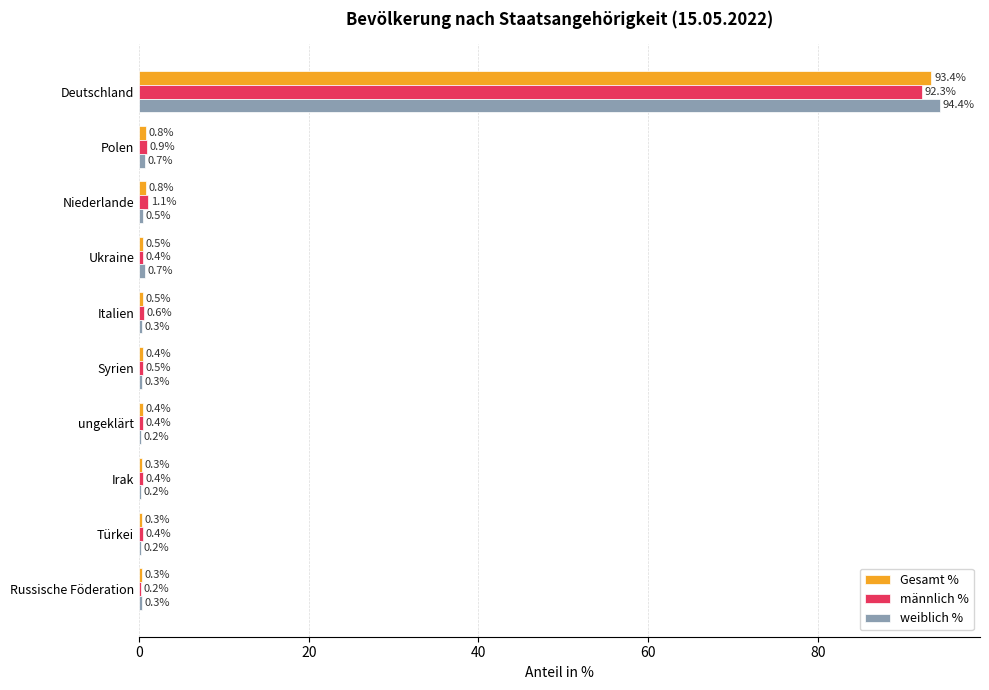

Which series has the largest total across all categories?

weiblich %